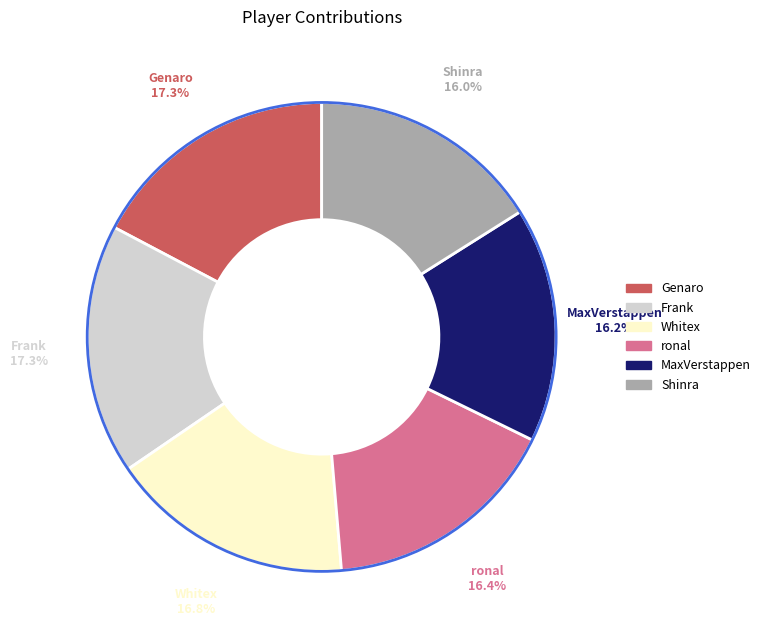

To the nearest percent, what percentage of the pie is Shinra?

16%